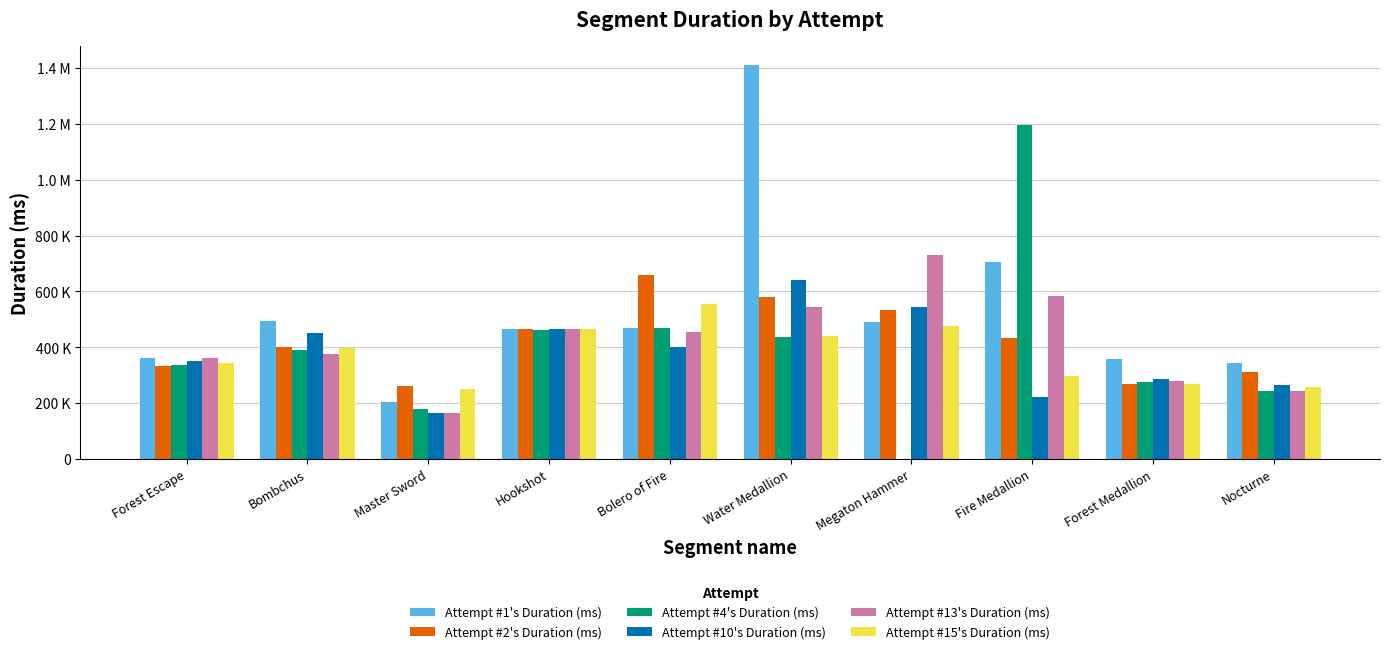

Does the chart contain stacked bars?

No